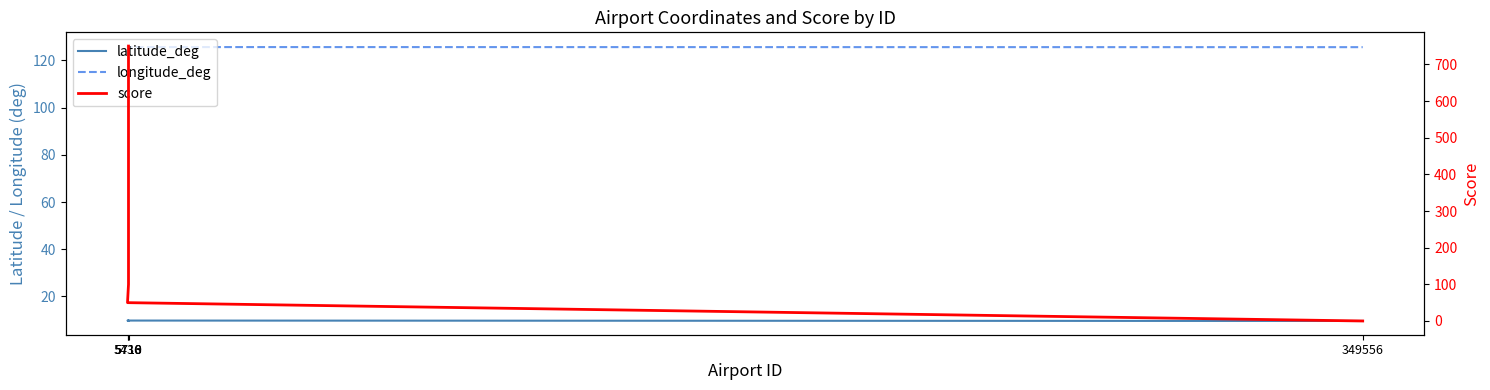

What is the difference between the maximum and second lowest values in the longitude_deg series?

0.5